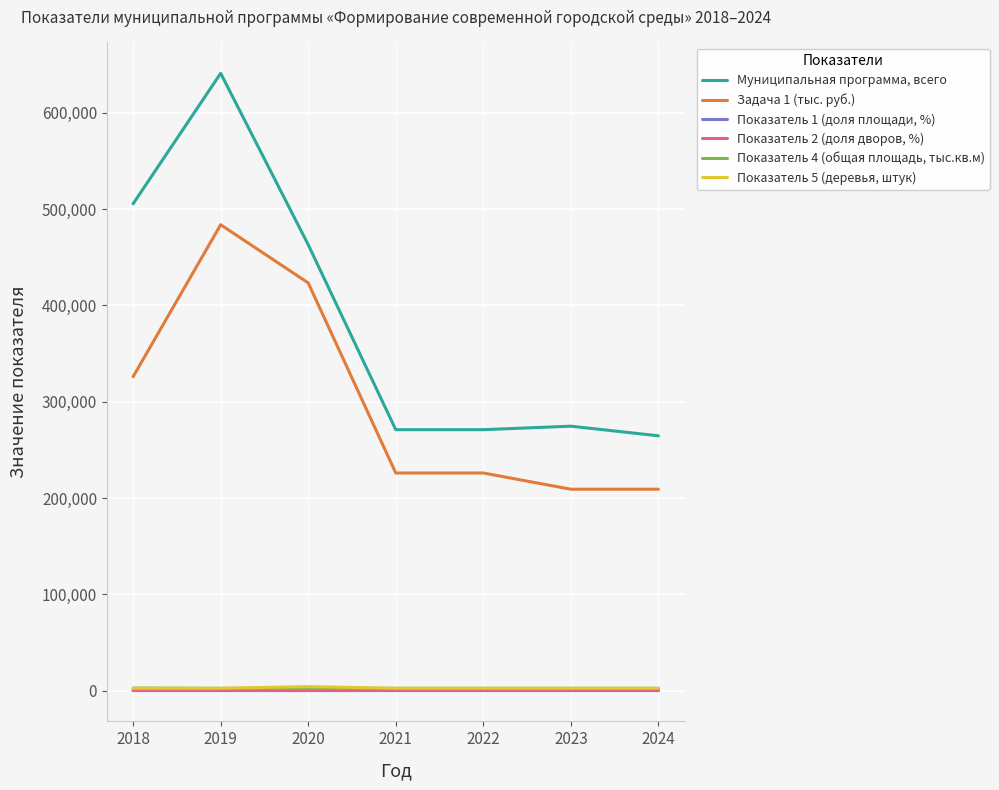

Rank the series by their maximum value, from lowest to highest.

Показатель 1 (доля площади, %), Показатель 2 (доля дворов, %), Показатель 4 (общая площадь, тыс.кв.м), Показатель 5 (деревья, штук), Задача 1 (тыс. руб.), Муниципальная программа, всего